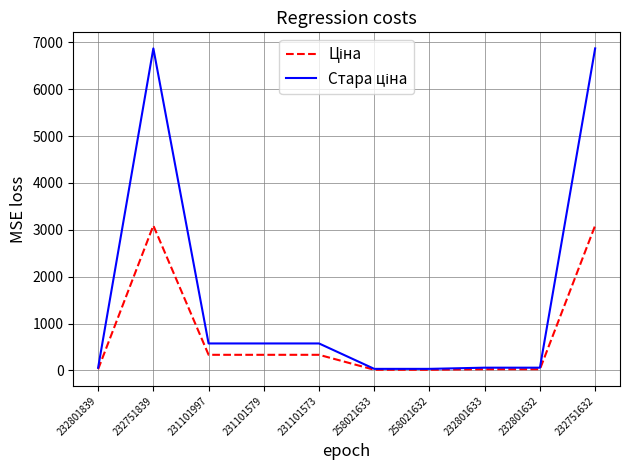

What is the maximum value shown in the chart?

6869.4